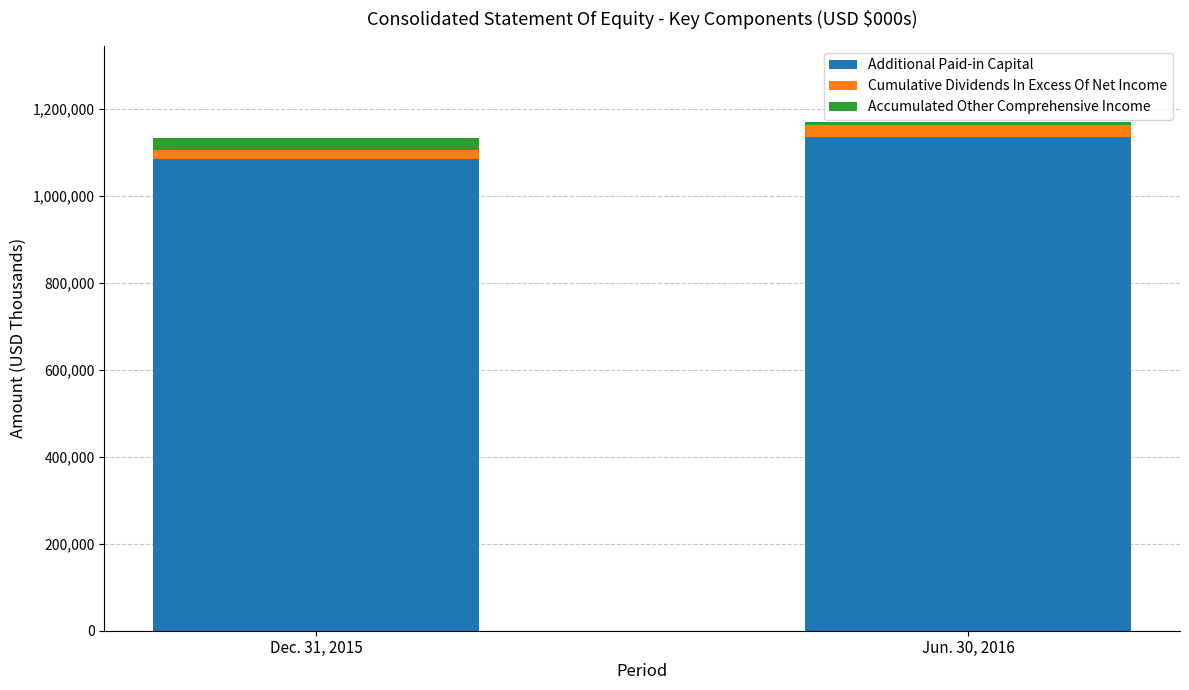

What are all the series names shown in the legend?

Additional Paid-in Capital, Cumulative Dividends In Excess Of Net Income, Accumulated Other Comprehensive Income